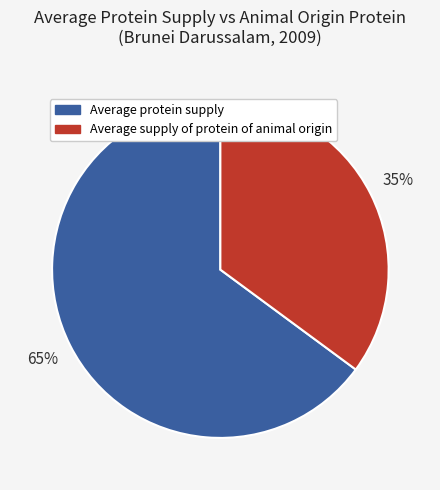

Does any single category account for the majority?

Yes